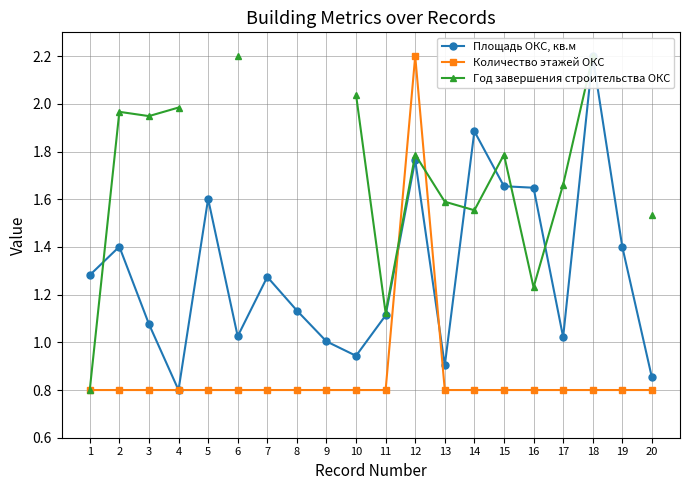

Which series ends up on top after the final intersection of Год завершения строительства ОКС and Количество этажей ОКС?

Год завершения строительства ОКС